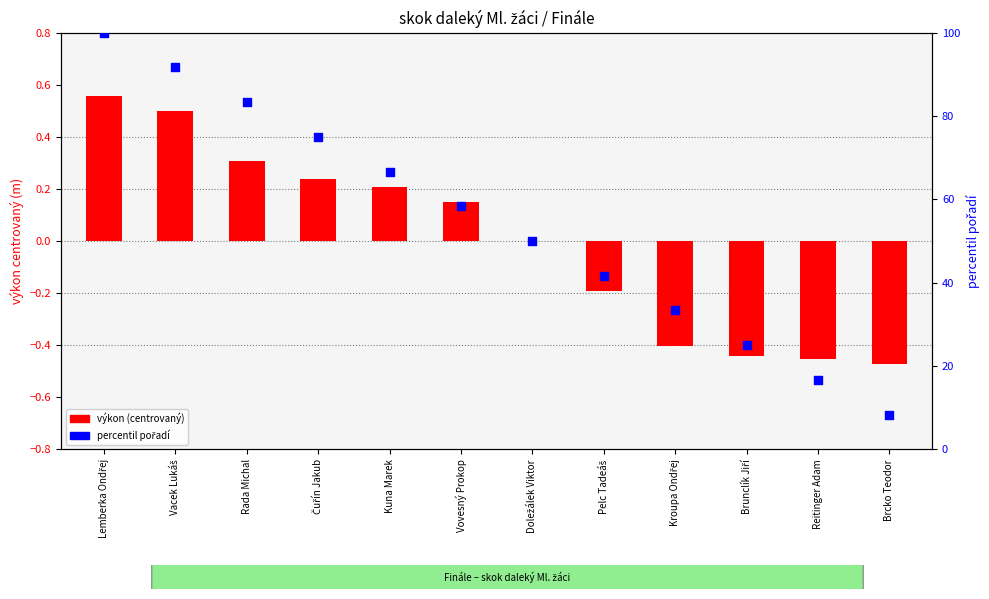

Which series has the widest spread of Y values?

percentil pořadí